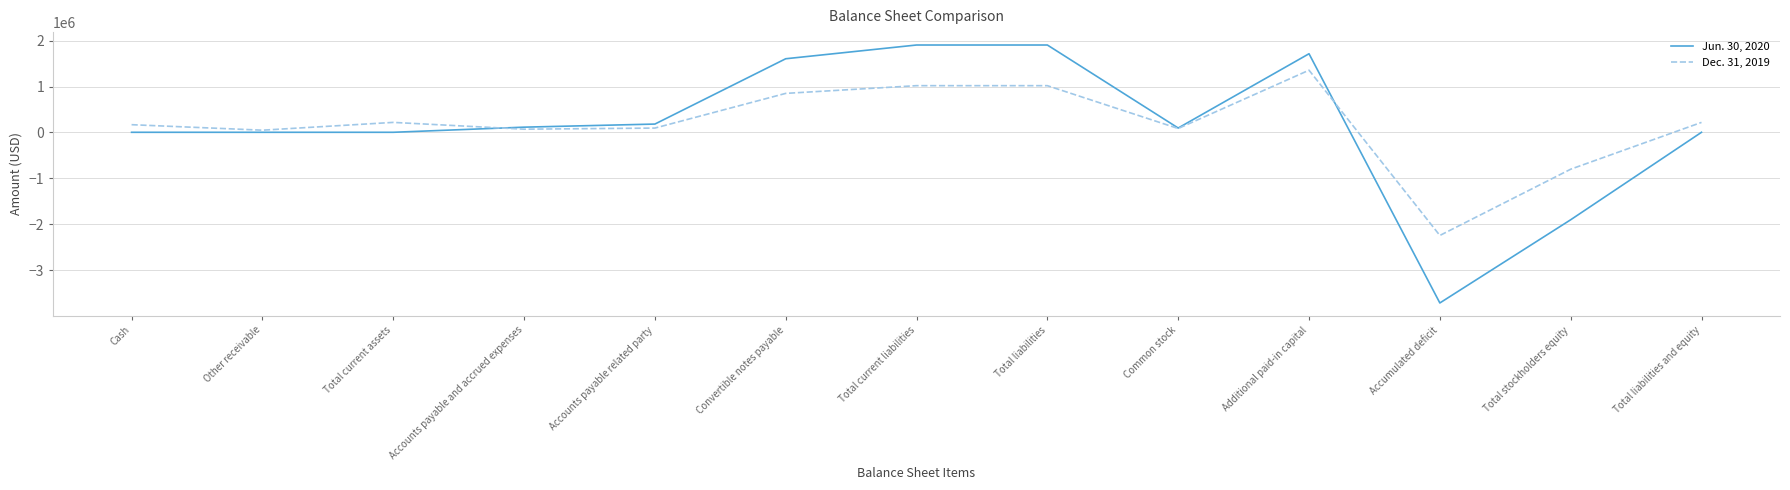

The value of Dec. 31, 2019 at Total current assets is 219628. True or false?

True